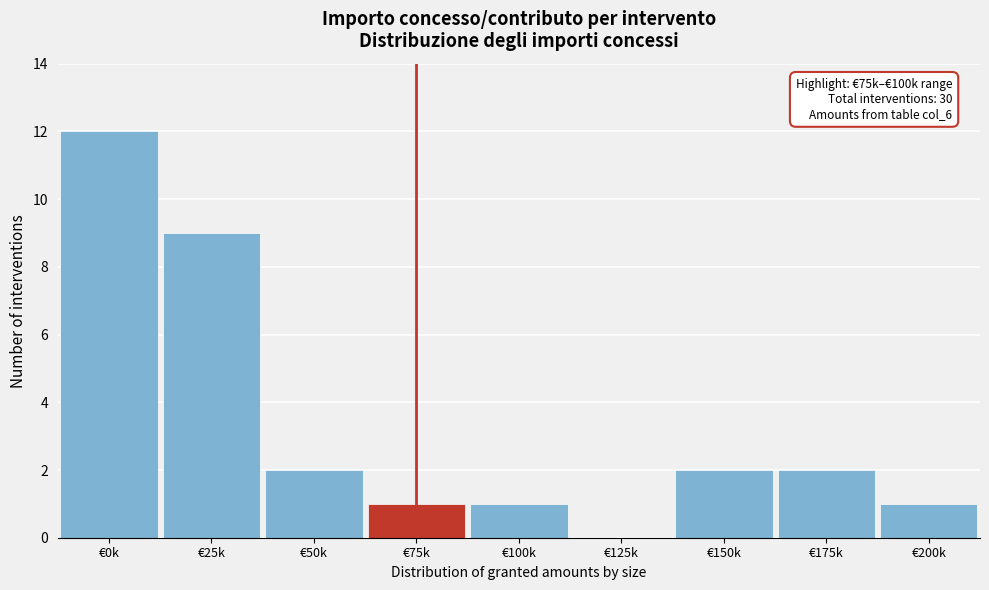

Reading left to right, extract all data points from this chart.

€0k=12	€25k=9	€50k=2	€75k=1	€100k=1	€125k=0	€150k=2	€175k=2	€200k=1